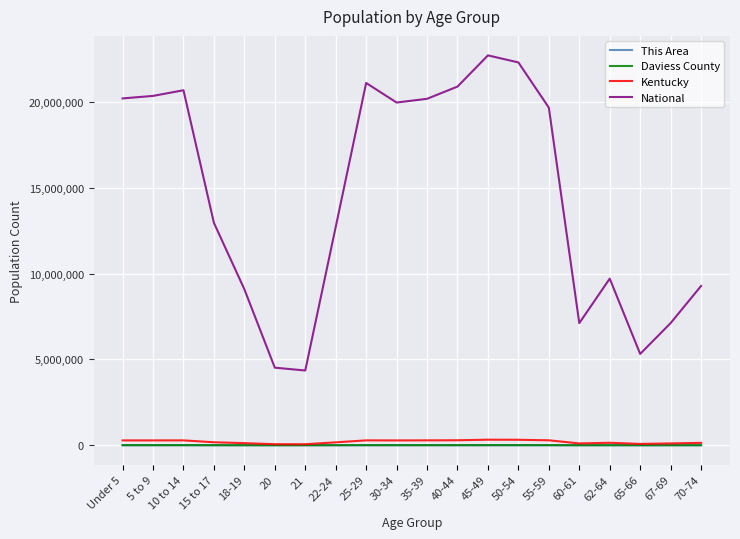

What is the total value across all series at 20?

4581661